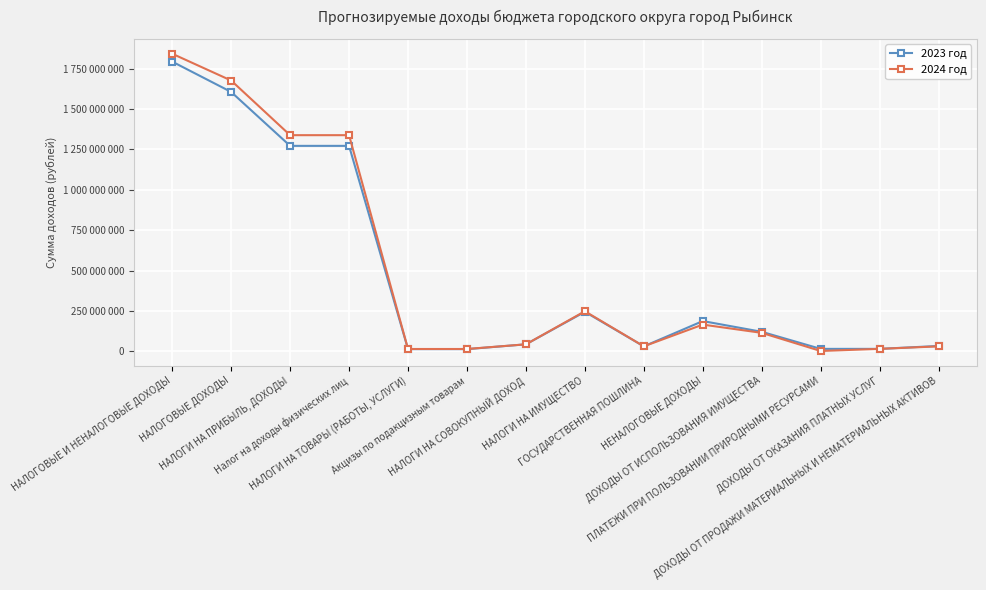

Read the 2023 год value at ДОХОДЫ ОТ ПРОДАЖИ МАТЕРИАЛЬНЫХ И НЕМАТЕРИАЛЬНЫХ АКТИВОВ, to the nearest 50.

33617300